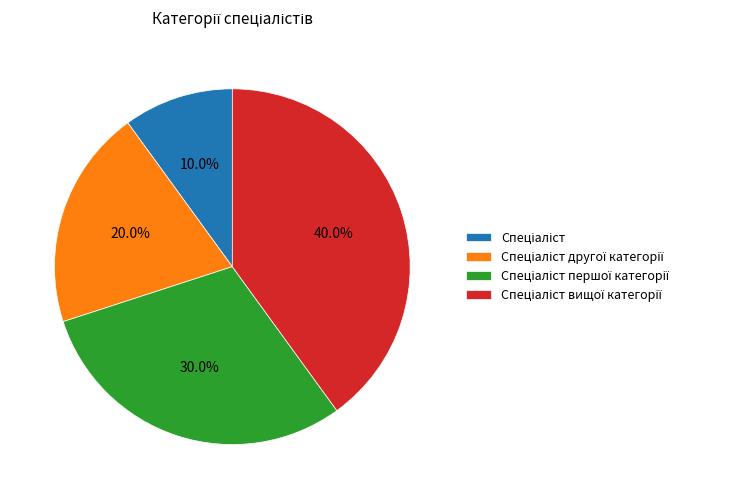

To the nearest percent, what is the difference between the largest and smallest slice percentages?

30%